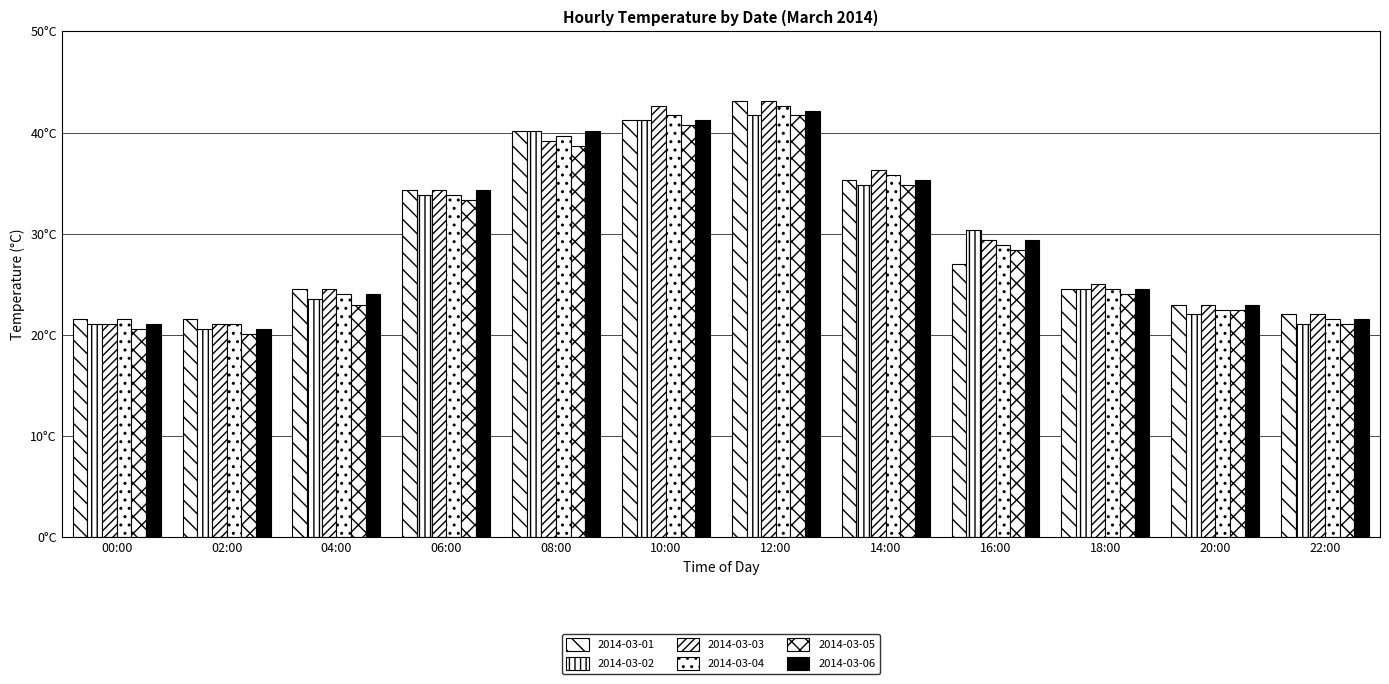

What position from the left is 10:00?

6